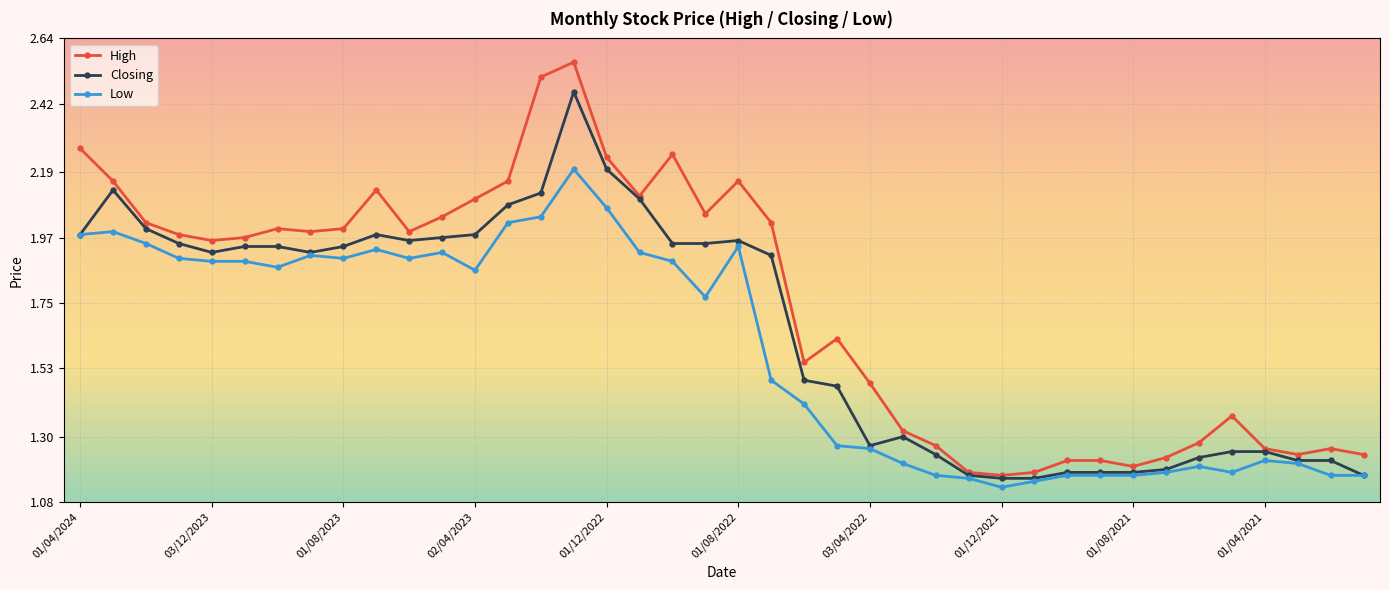

Which series has the largest range (max minus min)?

High